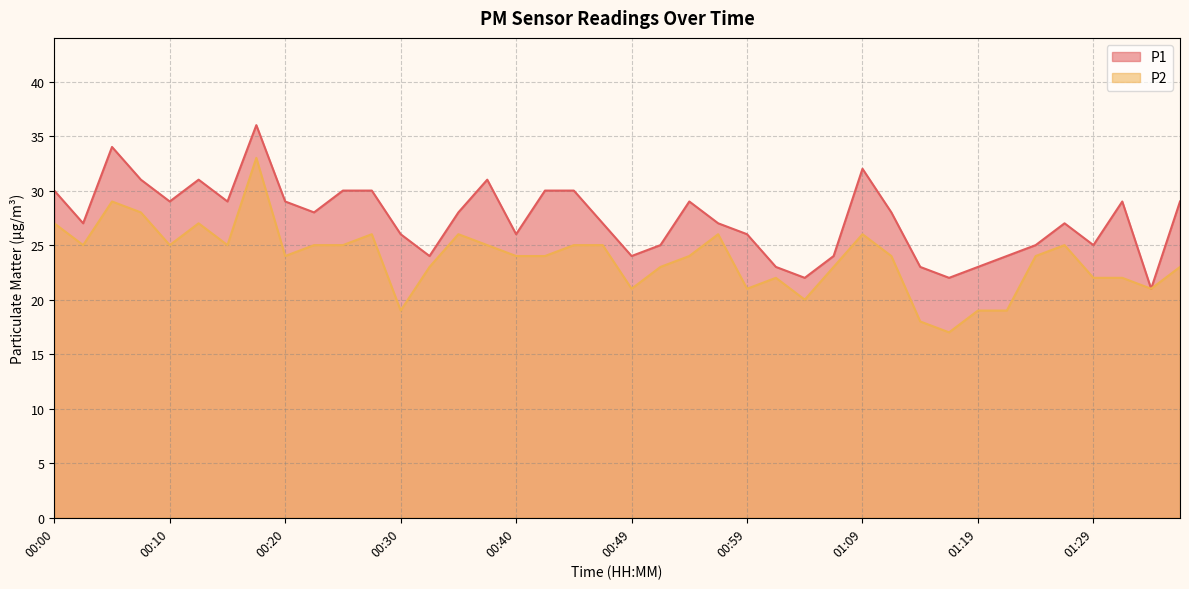

What is the total value across all series at 00:13?

58